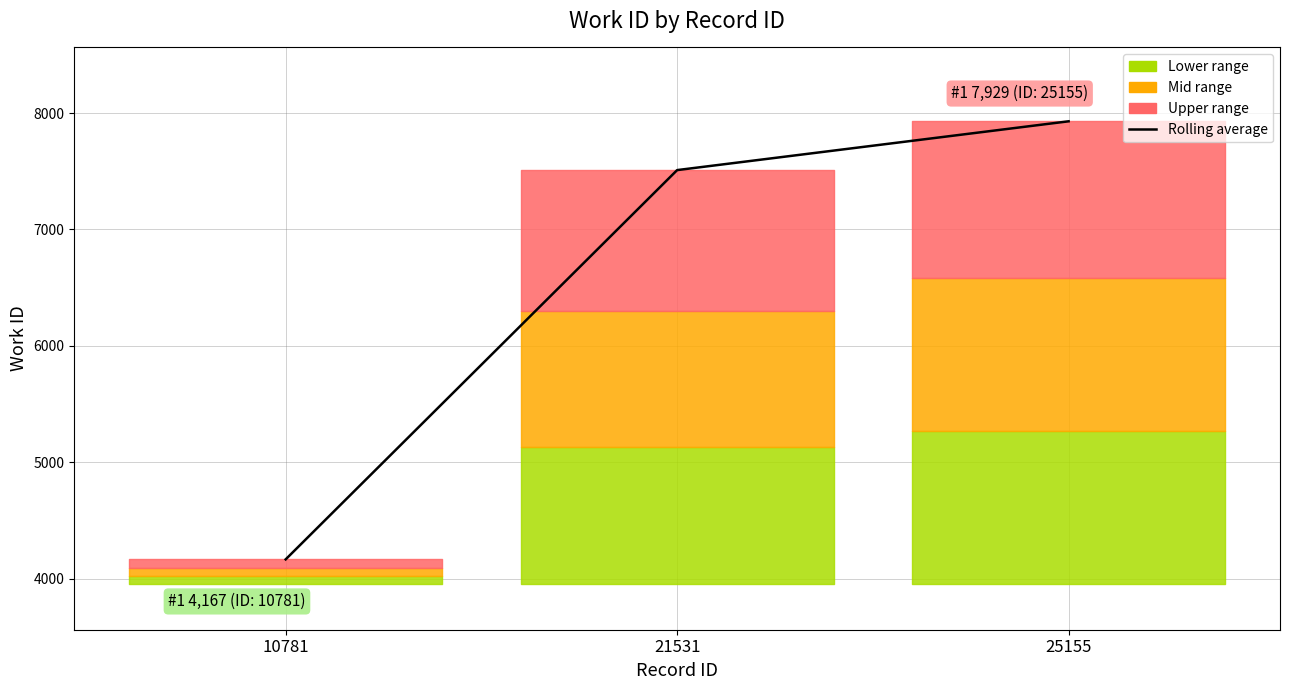

At which label is the value closest to 6048?

21531